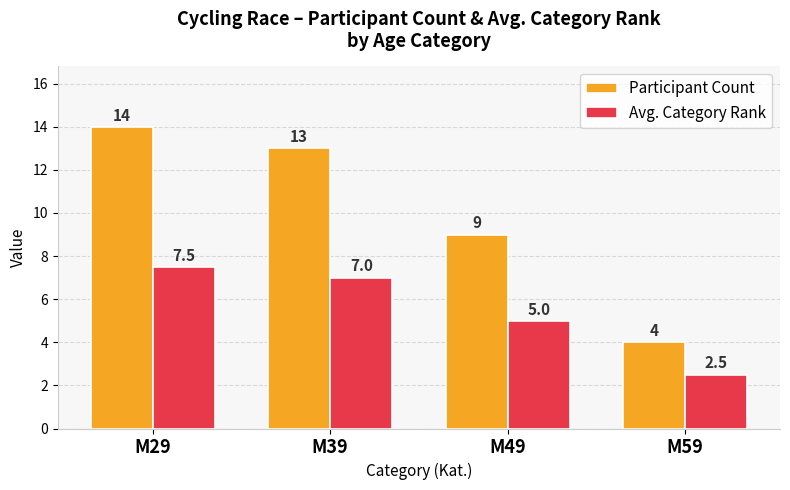

Which series has the widest spread of values?

Participant Count